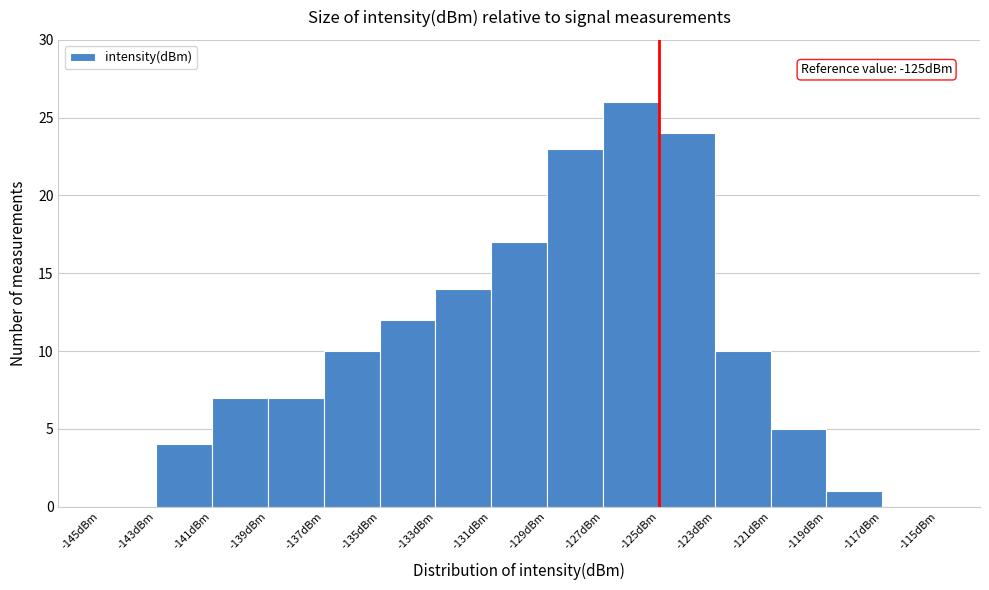

Which range on the x-axis has the tallest bar?

-127 to -125